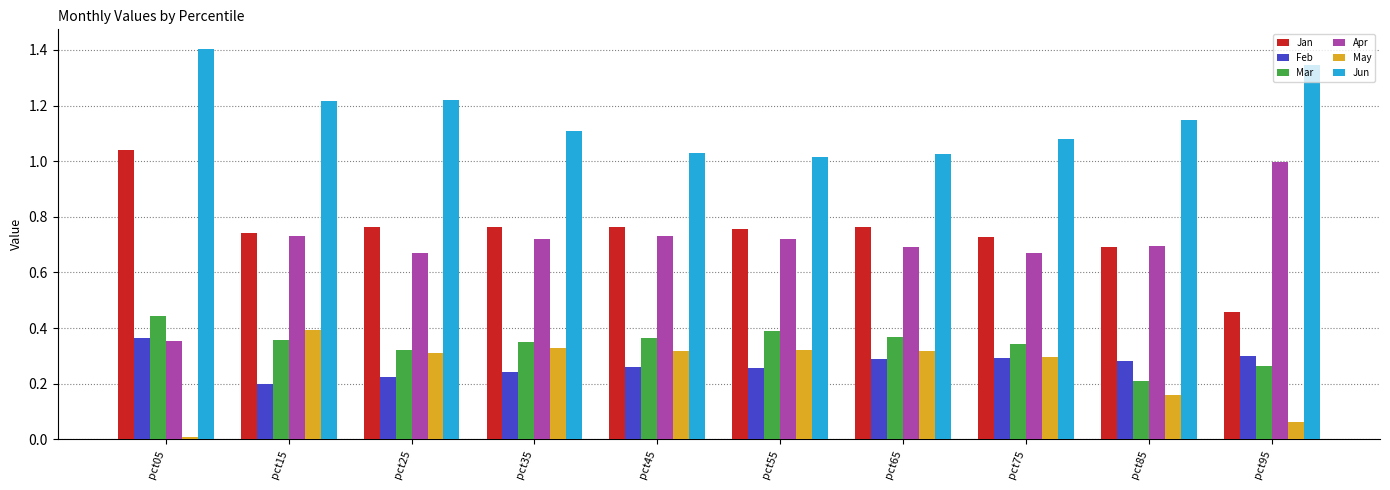

What is the greatest value displayed?

1.4